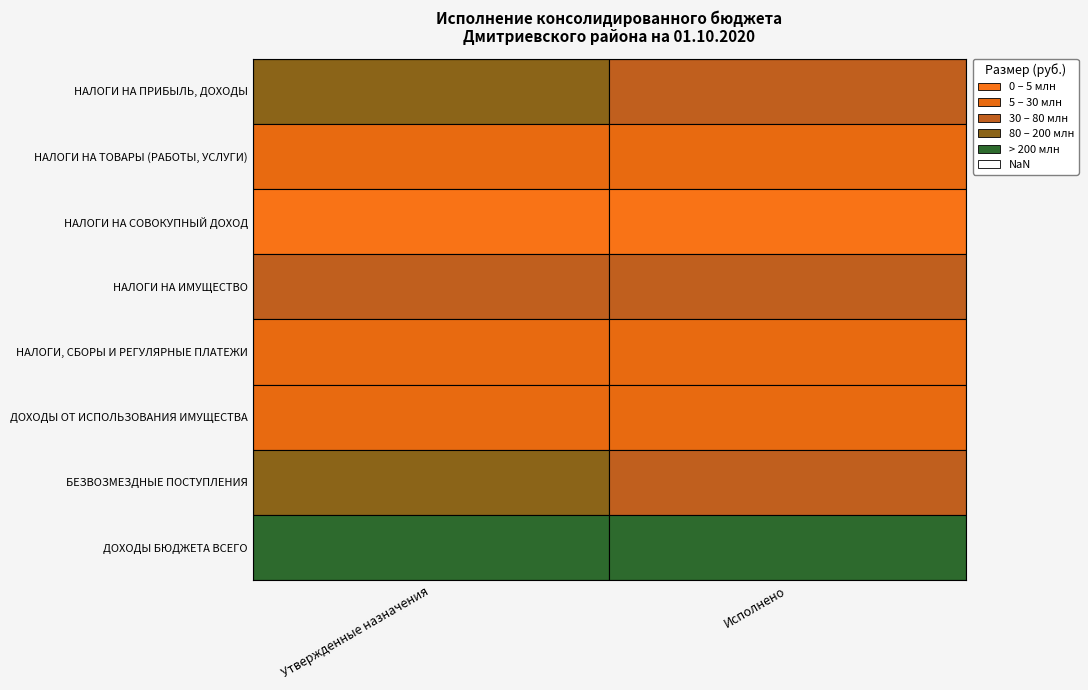

Reading left to right, extract all data points from this chart.

НАЛОГИ НА ПРИБЫЛЬ, ДОХОДЫ: 101994021.0	78266235.8
НАЛОГИ НА ТОВАРЫ (РАБОТЫ, УСЛУГИ): 11184546.0	8140074.9
НАЛОГИ НА СОВОКУПНЫЙ ДОХОД: 3020724.0	2075288.1
НАЛОГИ НА ИМУЩЕСТВО: 47125135.4	42409874.9
НАЛОГИ, СБОРЫ И РЕГУЛЯРНЫЕ ПЛАТЕЖИ: 15362139.2	9598666.9
ДОХОДЫ ОТ ИСПОЛЬЗОВАНИЯ ИМУЩЕСТВА: 24537690.0	17153625.7
БЕЗВОЗМЕЗДНЫЕ ПОСТУПЛЕНИЯ: 85729377.0	72976917.0
ДОХОДЫ БЮДЖЕТА ВСЕГО: 454246903.6	360431866.7